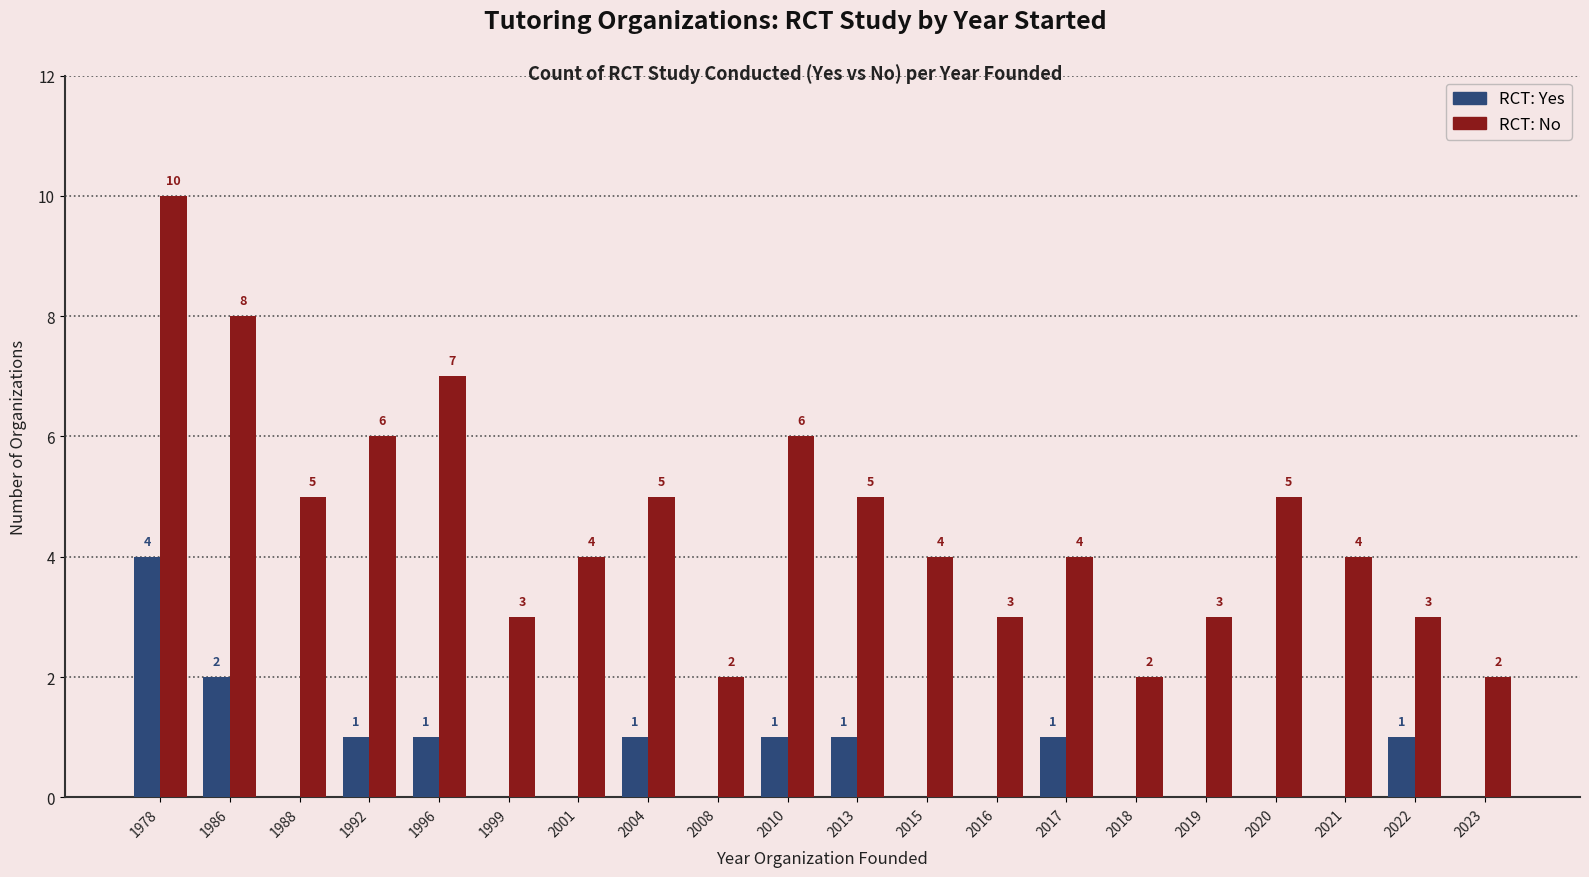

At which category does the chart reach its peak across all series?

1978